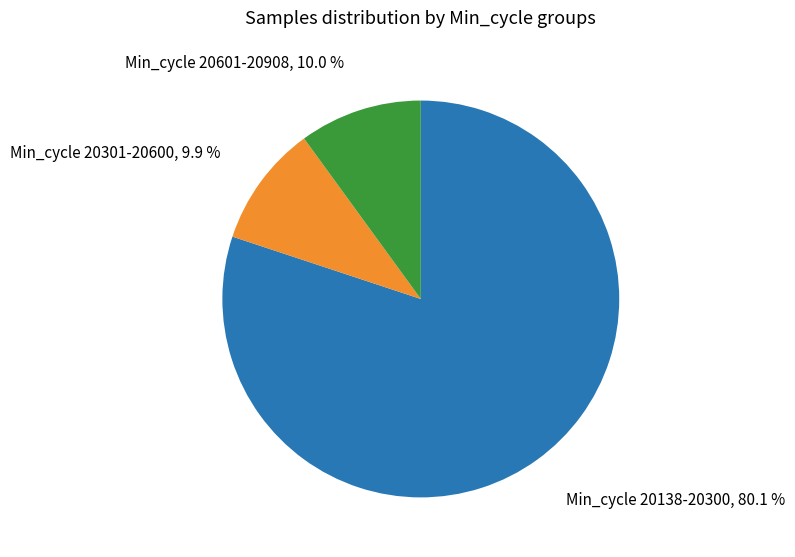

Is there any slice that represents more than half of the pie?

Yes